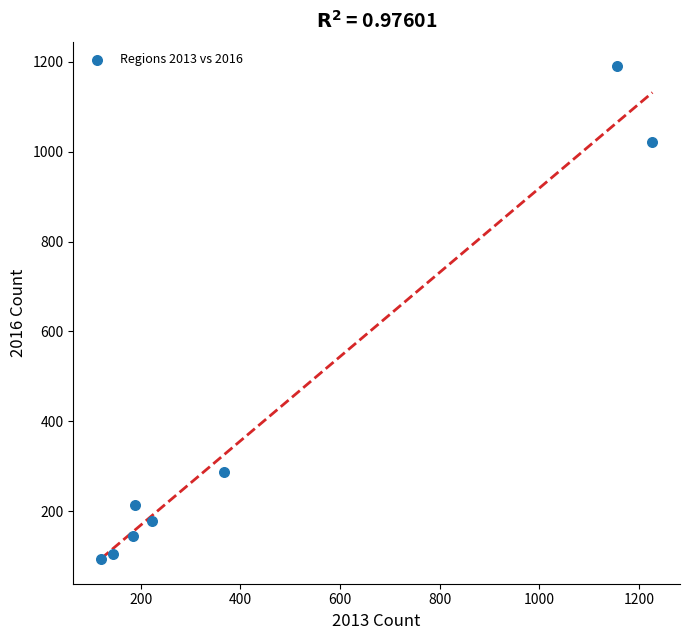

What is the average X value?

451